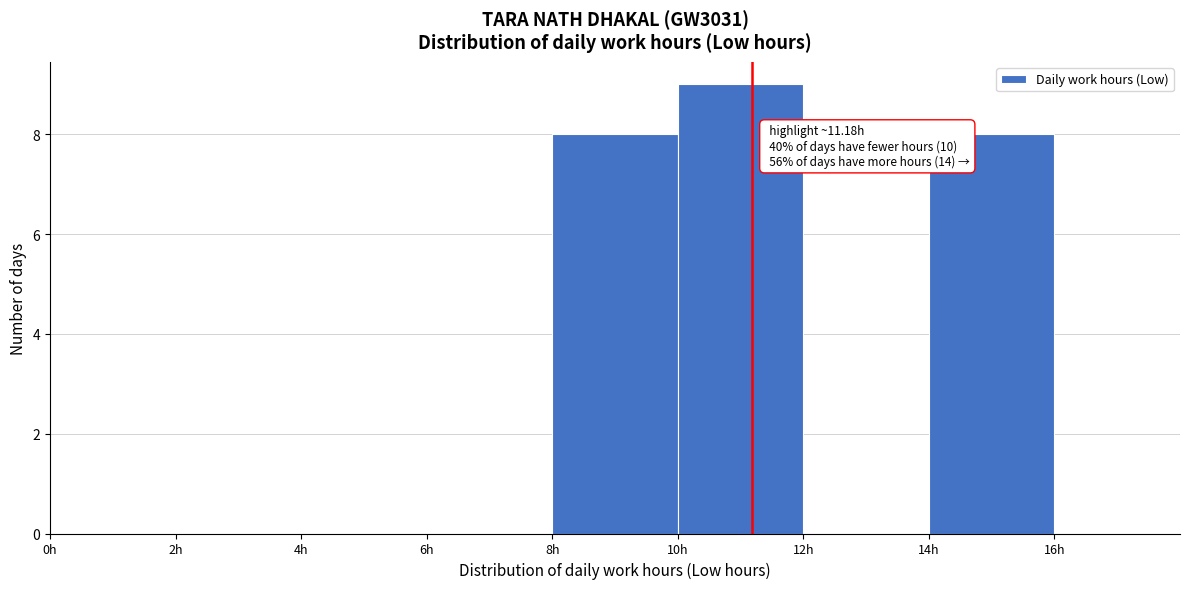

Over which range of the x-axis is the bar tallest?

10 to 12